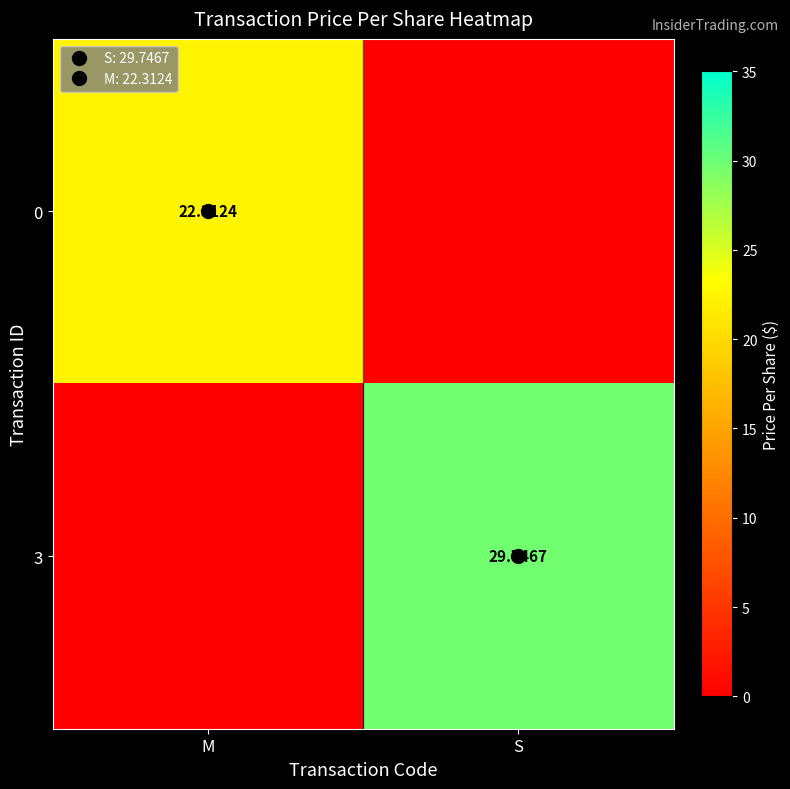

Which category has the highest value in the 0 series?

M